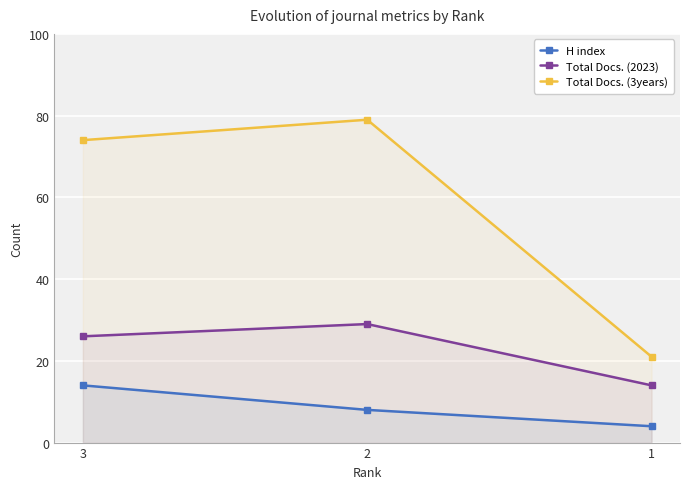

Which series changed the most between 3 and 2?

H index